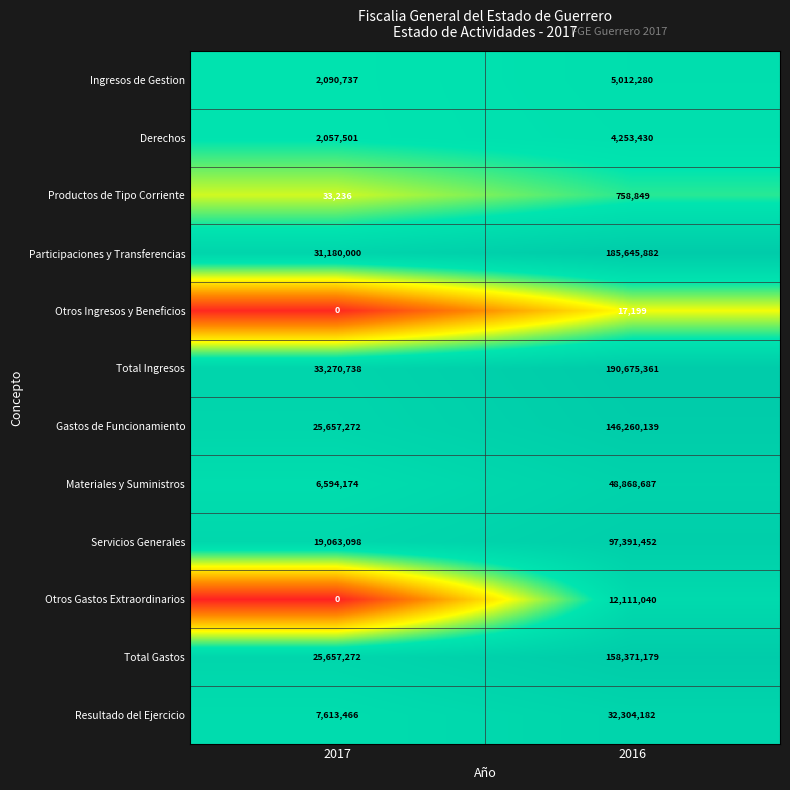

What is the minimum value for Materiales y Suministros?

6594174